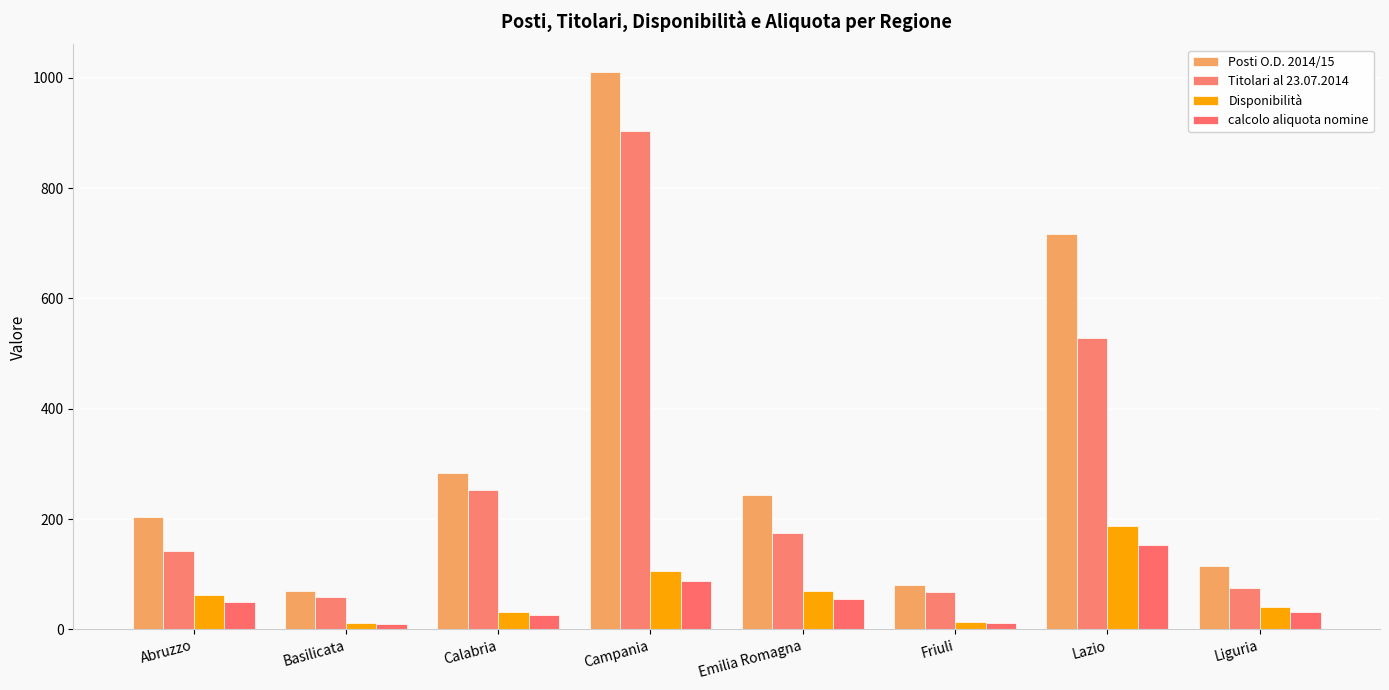

The Disponibilità series shows 62 at Abruzzo. True or false?

True